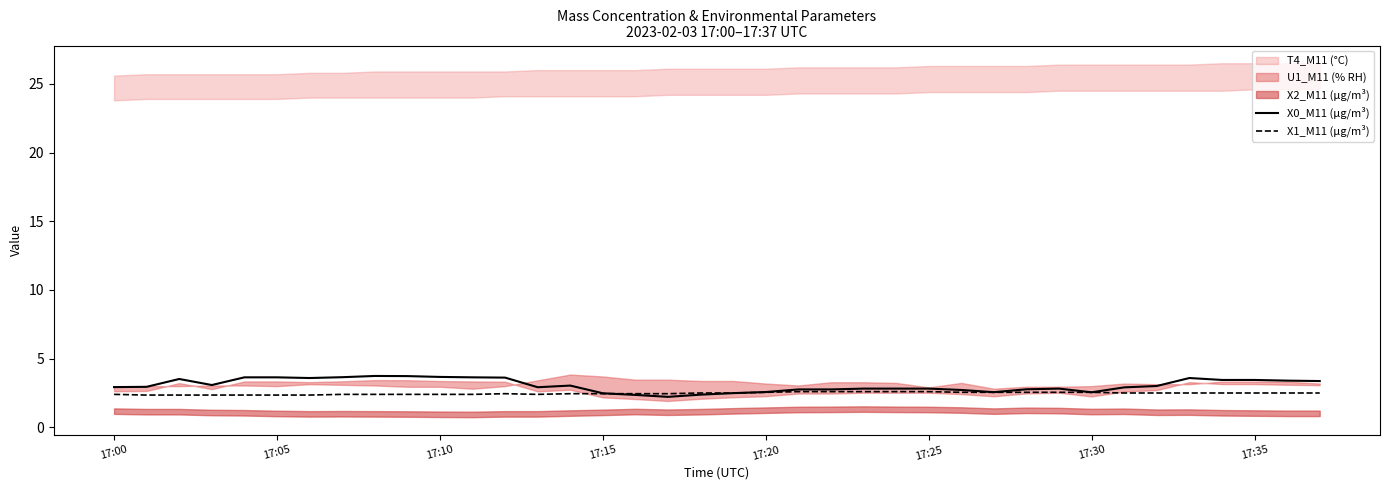

What is the maximum value for X0_M11 (μg/m³)?

3.7